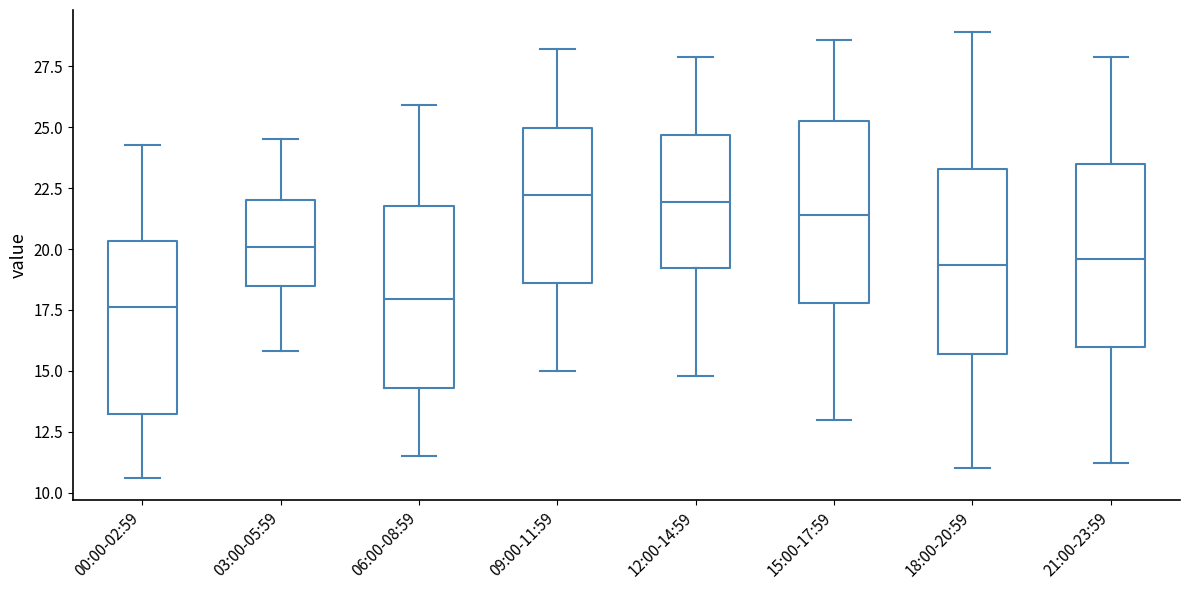

Where is the lower edge of the box for 06:00-08:59 on the y-axis? The values are not printed on the chart, so give them approximately, as read against the axis.

14.5